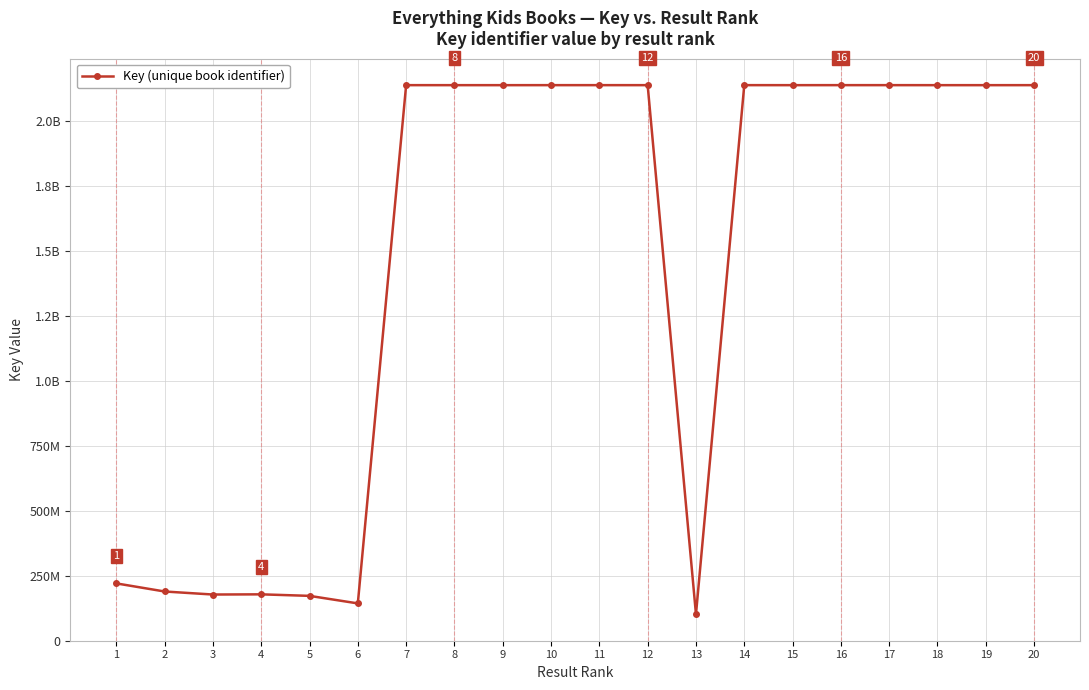

What is the difference between the values at 8 and 6?

1994741143